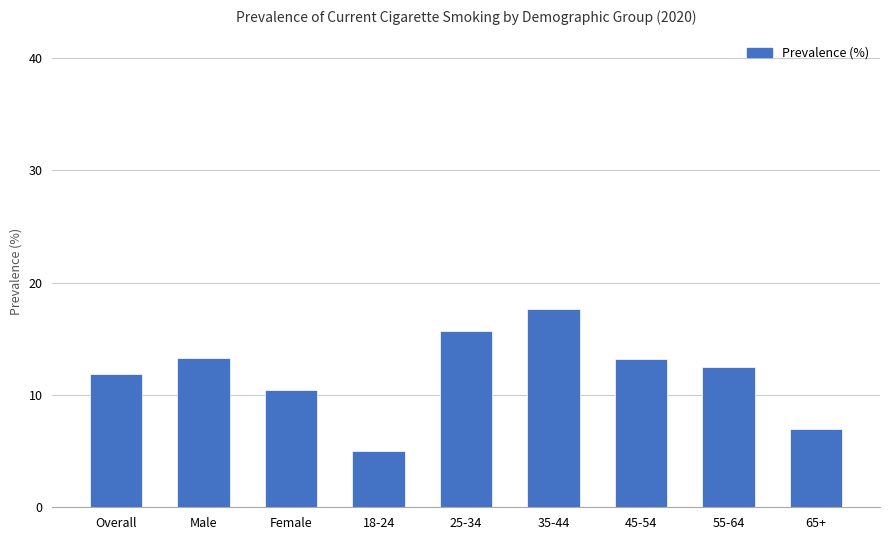

What is the label of the 7th bar from the right?

Female